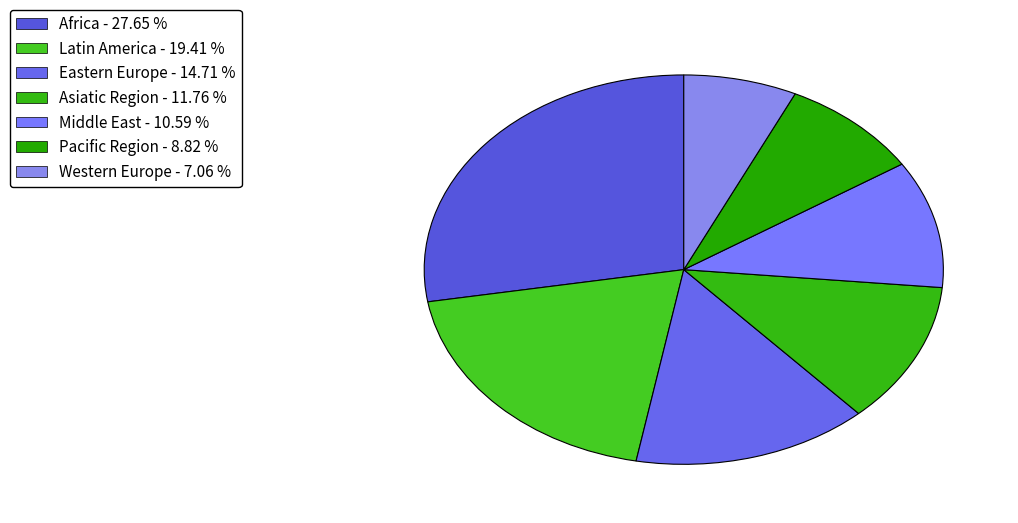

Count the number of slices in the pie.

7